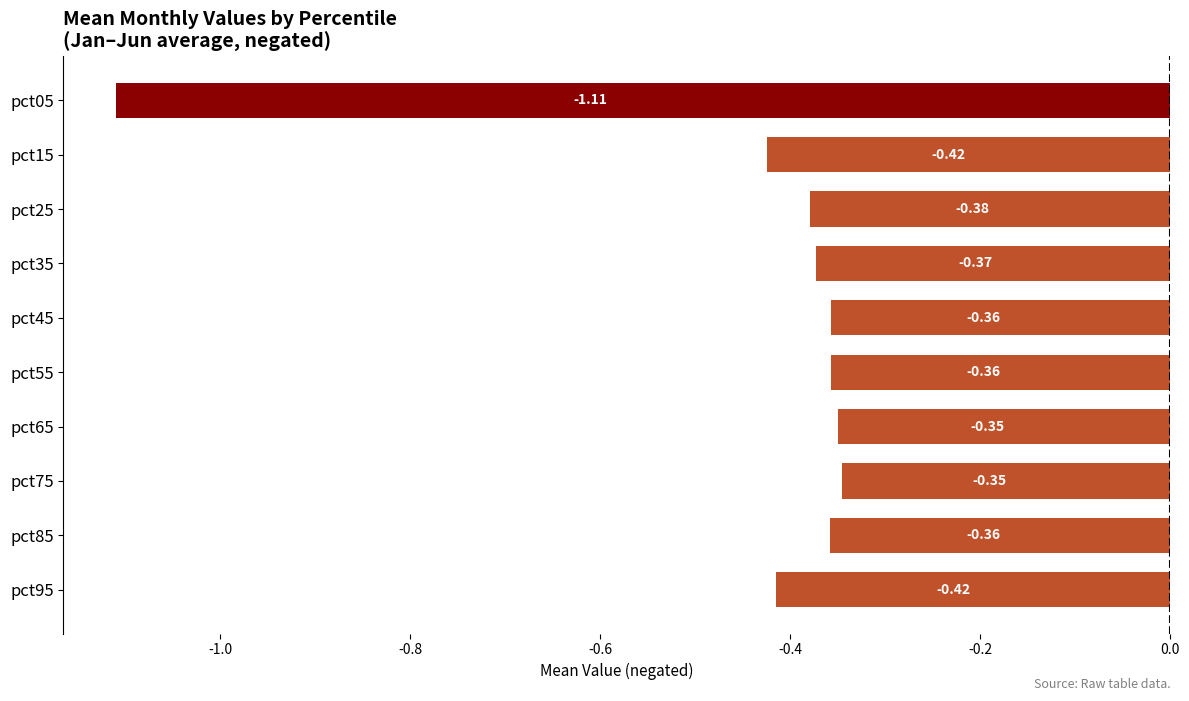

What is the difference between the values at pct25 and pct05?

0.7